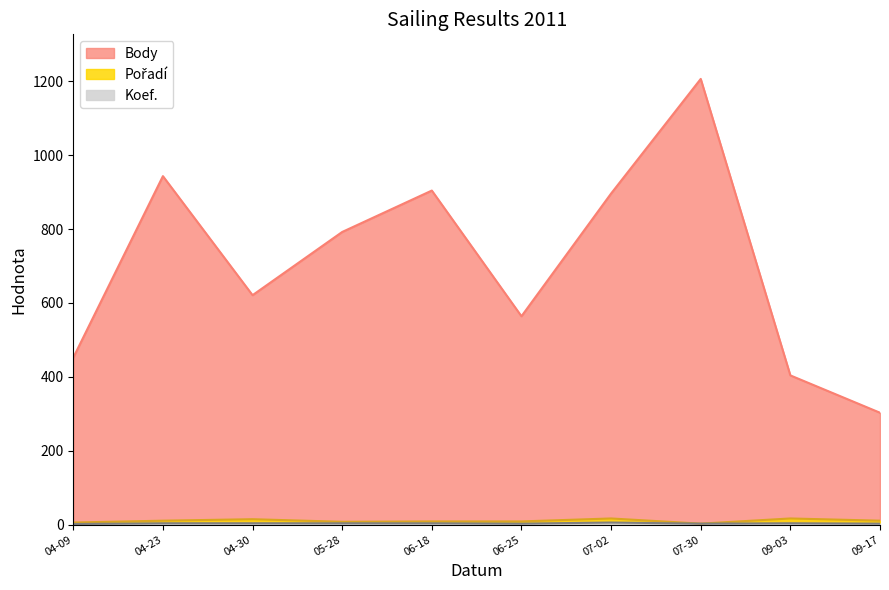

What are all the series names shown in the legend?

Body, Pořadí, Koef.